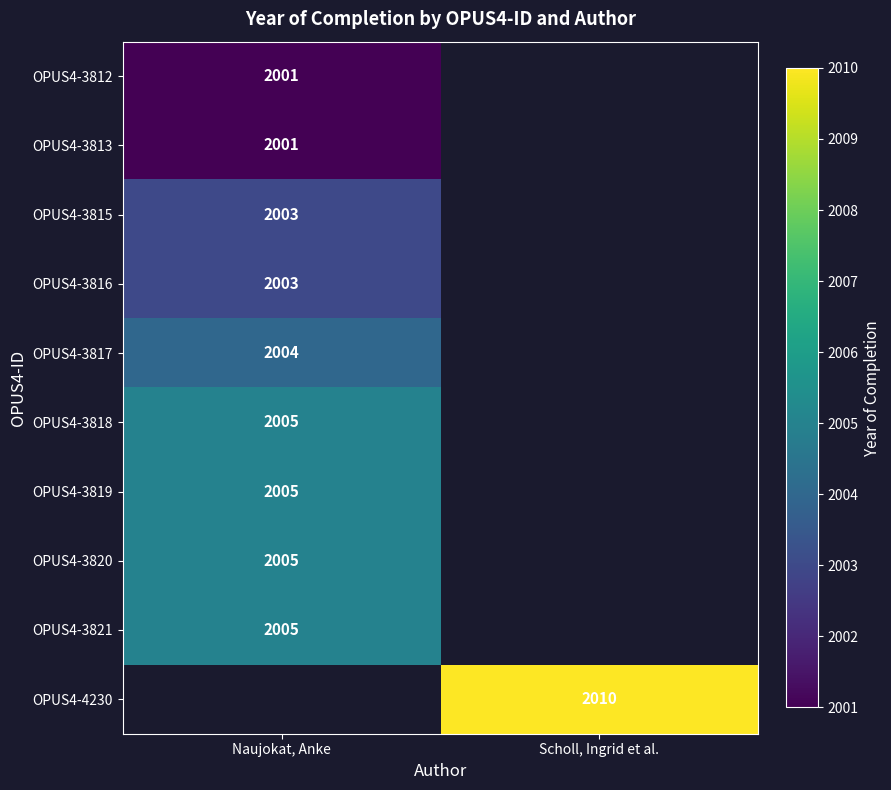

True or false: OPUS4-3820 has a value of 820 at Naujokat, Anke.

False